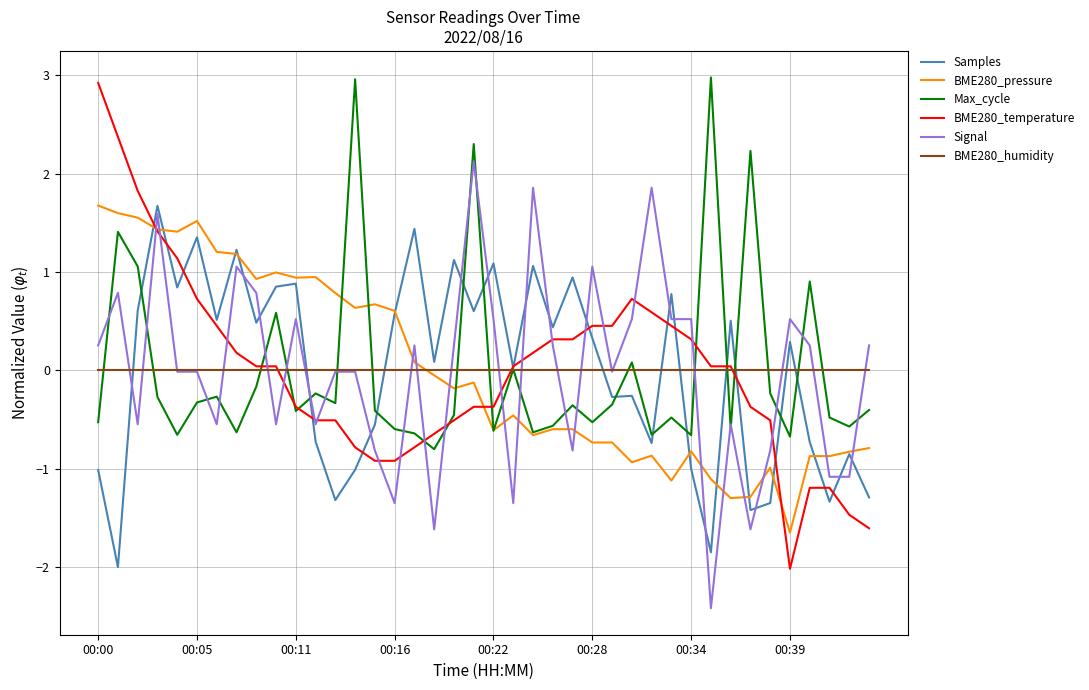

Which series has the widest spread of values?

BME280_temperature